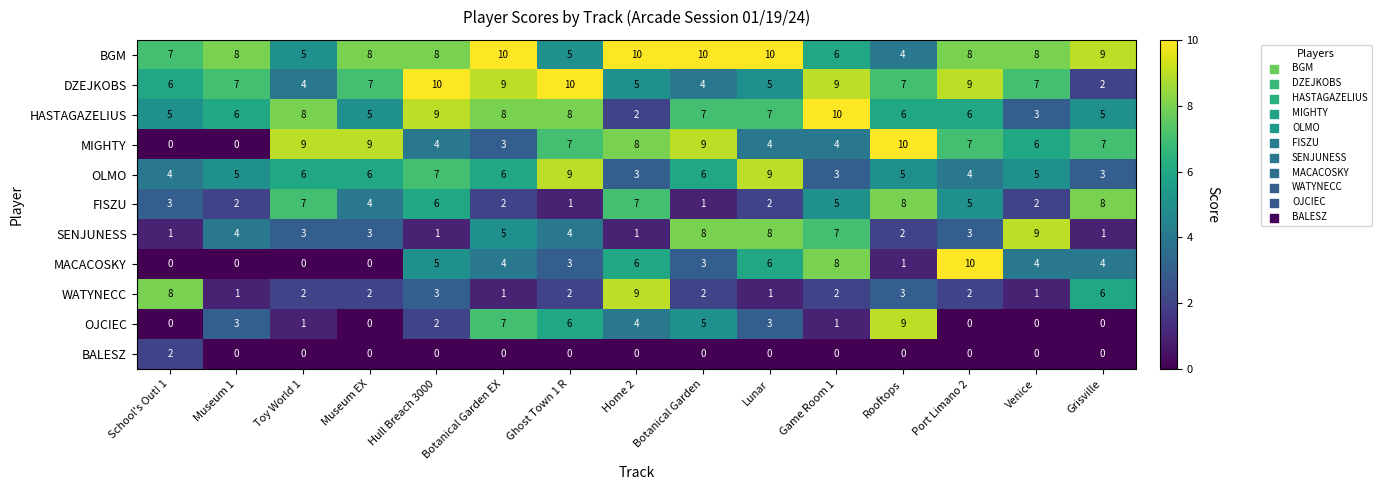

What is the sum of the DZEJKOBS values at Game Room 1 and Museum EX?

16